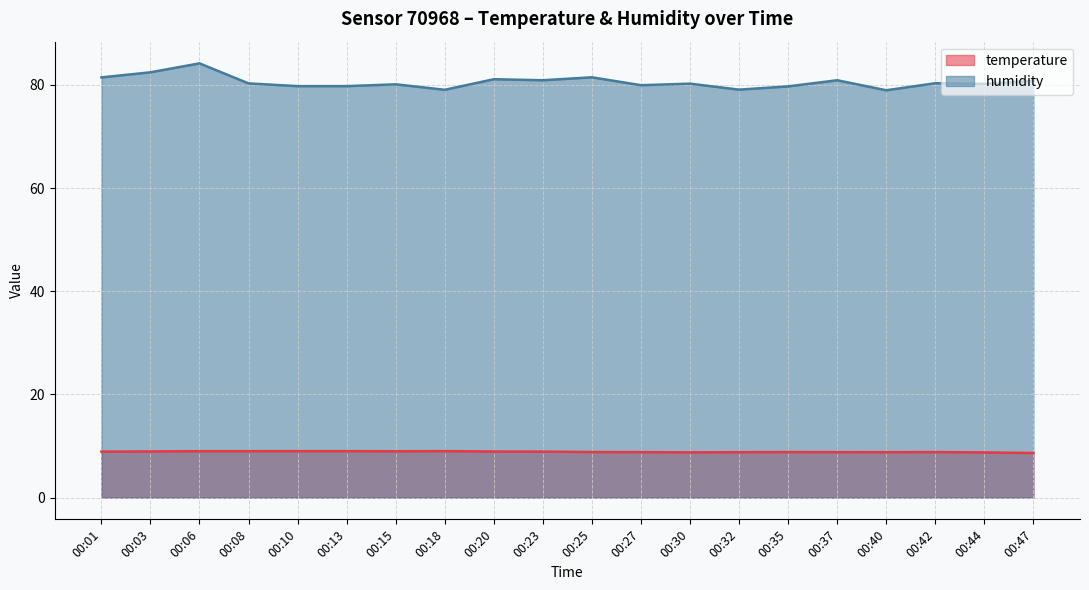

At how many categories does at least one series exceed 14?

20